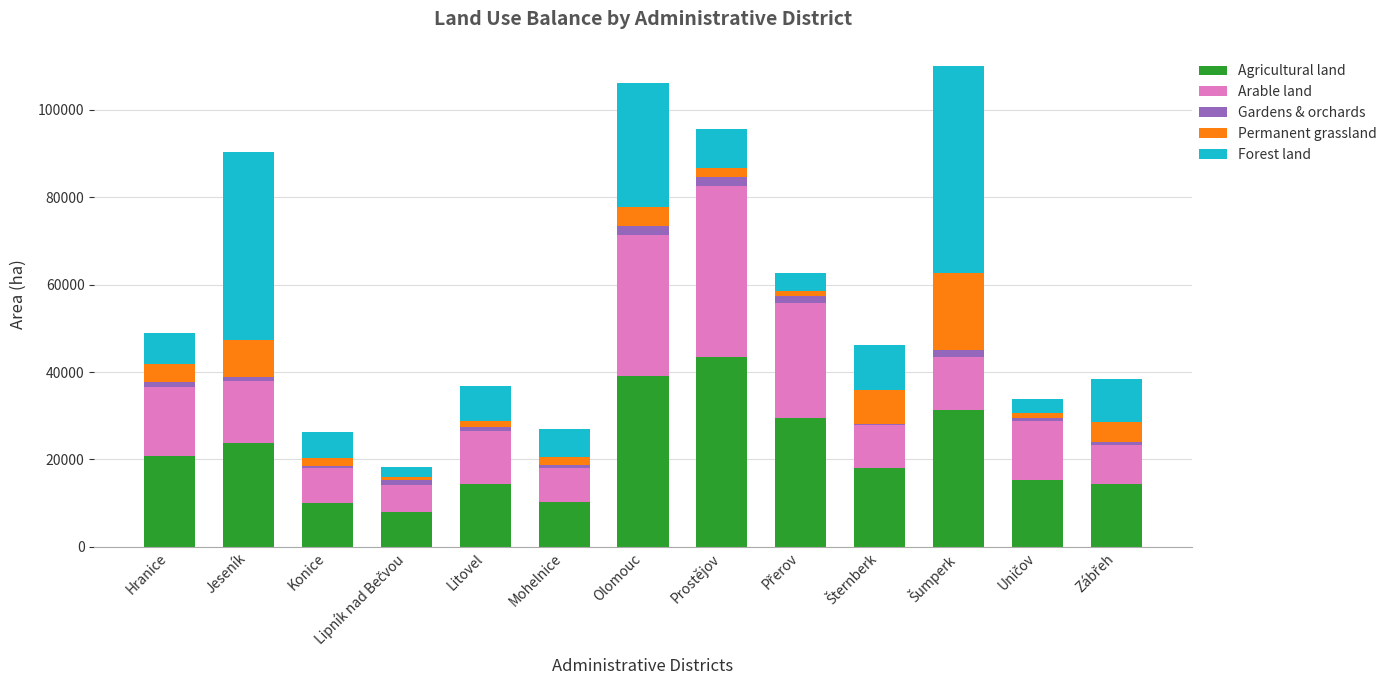

What is the lowest value of the Agricultural land series?

8074.7